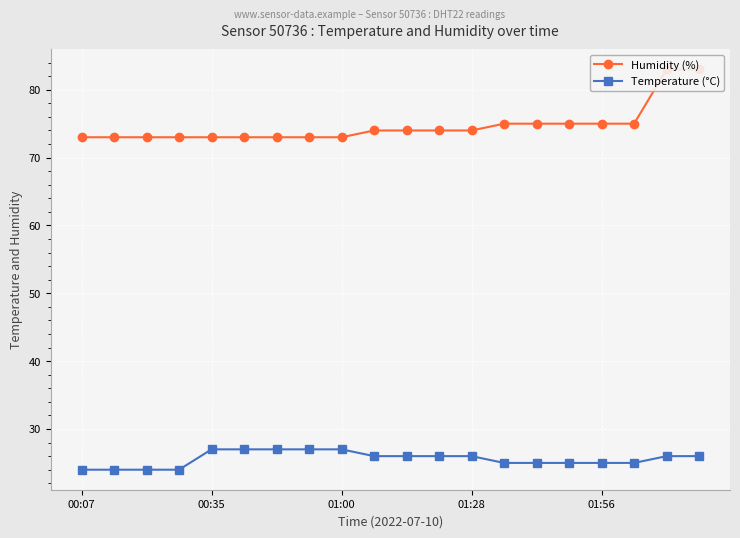

Is it true that Humidity (%) equals 47 at 9?

False